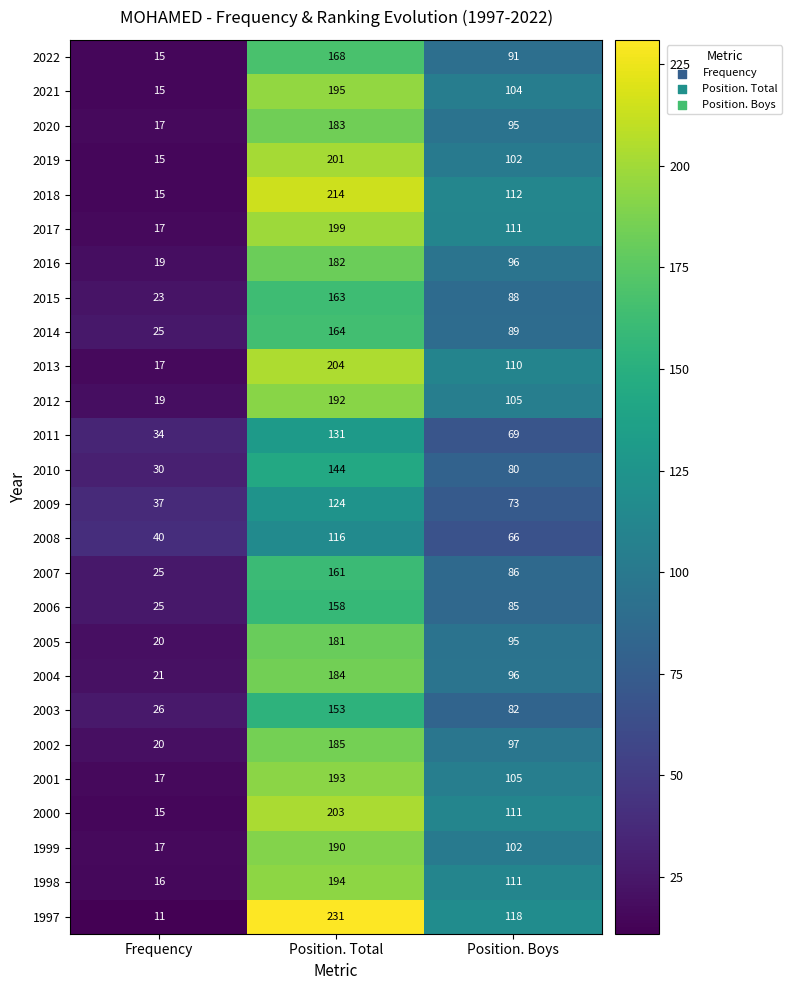

What is the spread (max minus min) of values at Frequency?

29